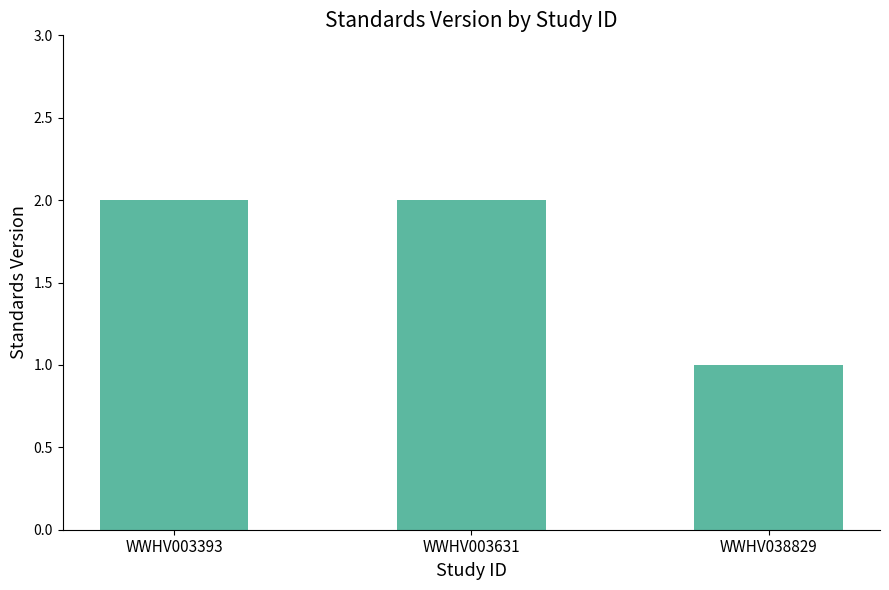

What is the difference between the second highest and minimum values?

1